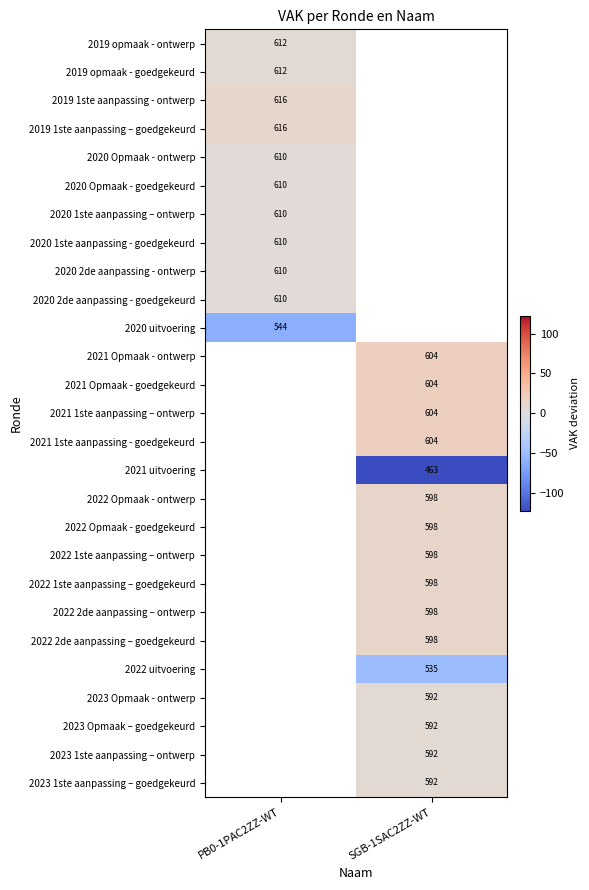

How many distinct data groups are displayed?

27